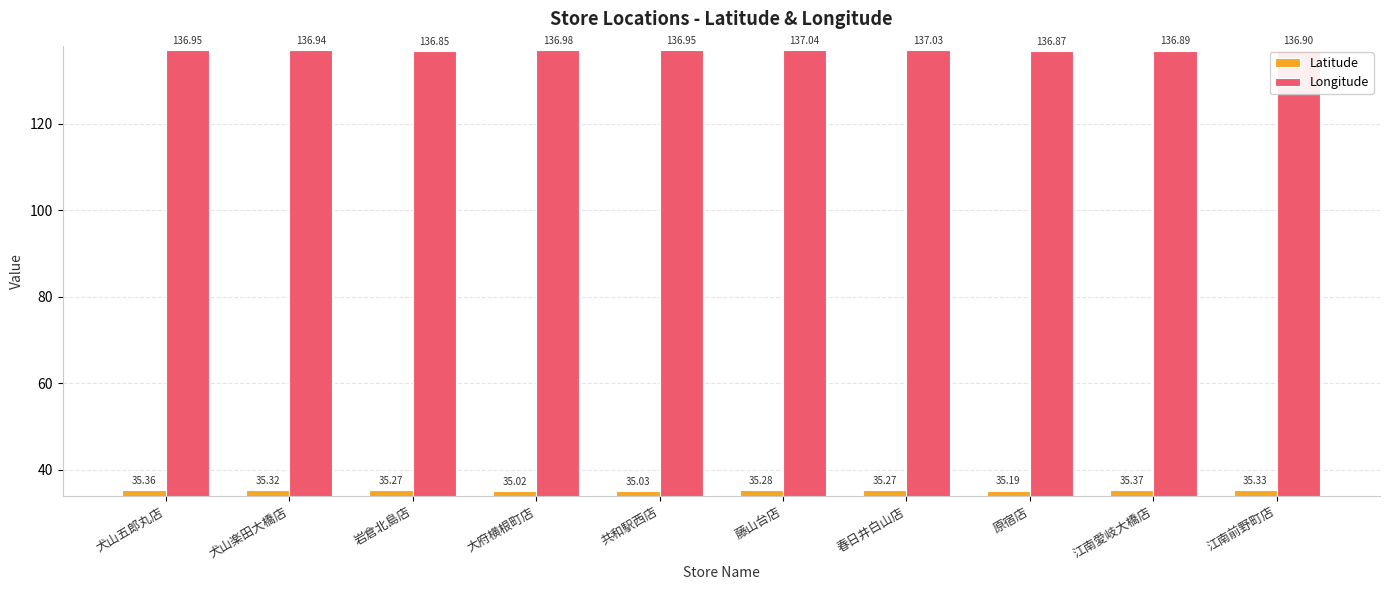

List the series in order of their overall mean, lowest first.

Latitude, Longitude